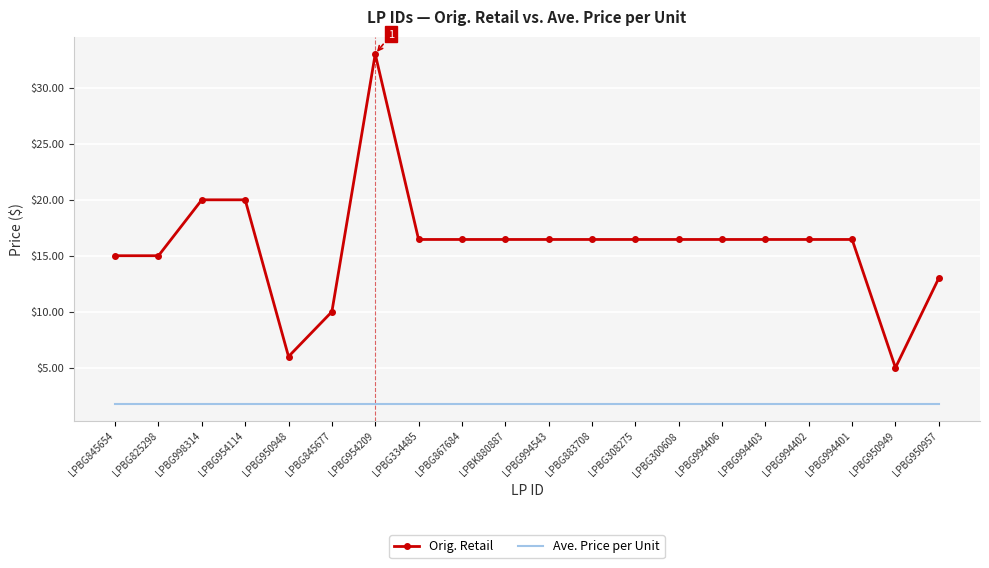

At how many categories does at least one series exceed 22?

1